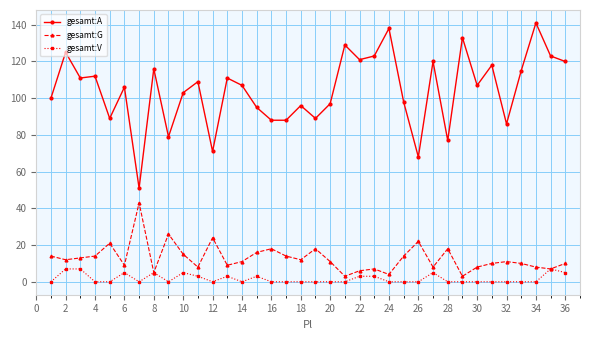

True or false: gesamt:G and gesamt:A intersect in this chart.

False